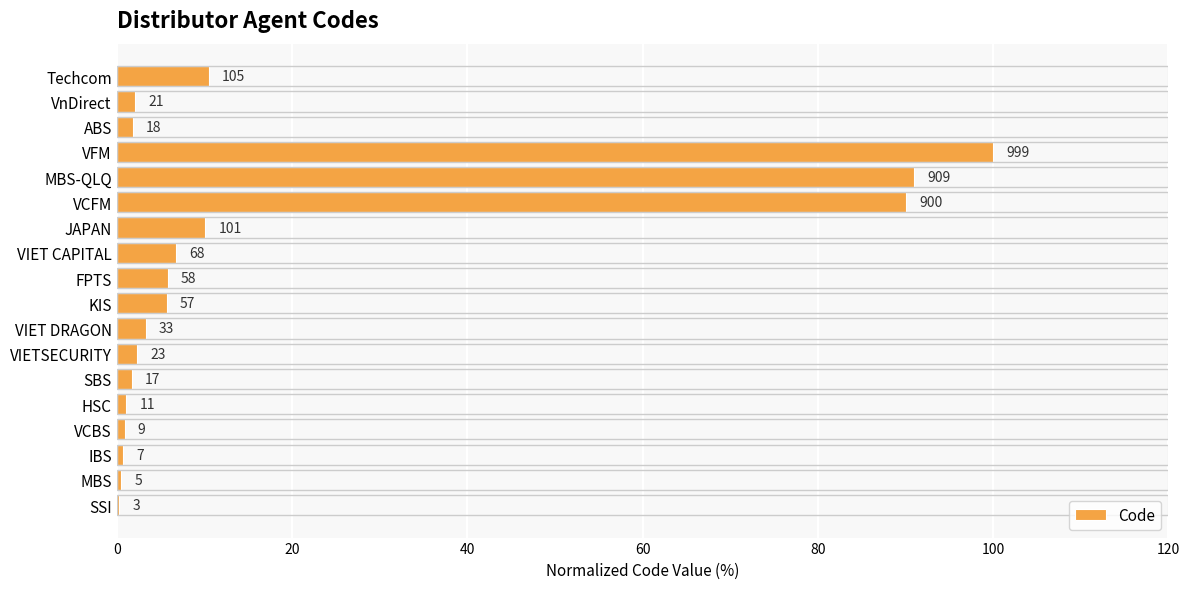

What is the greatest value displayed?

100.0